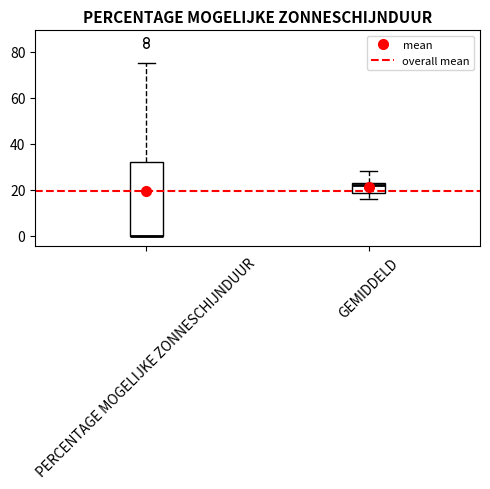

Reading left to right, transcribe this box plot: for each box, give where its median line is, the range the box spans, and where its two whiskers end, as read against the y-axis. The values are not printed on the chart, so give them approximately, as read against the axis.

PERCENTAGE MOGELIJKE ZONNESCHIJNDUUR: median 0 (drawn on the box's lower edge), box 0 to 32, whiskers 0 to 76
GEMIDDELD: median 22, box 18 to 24, whiskers 16 to 28